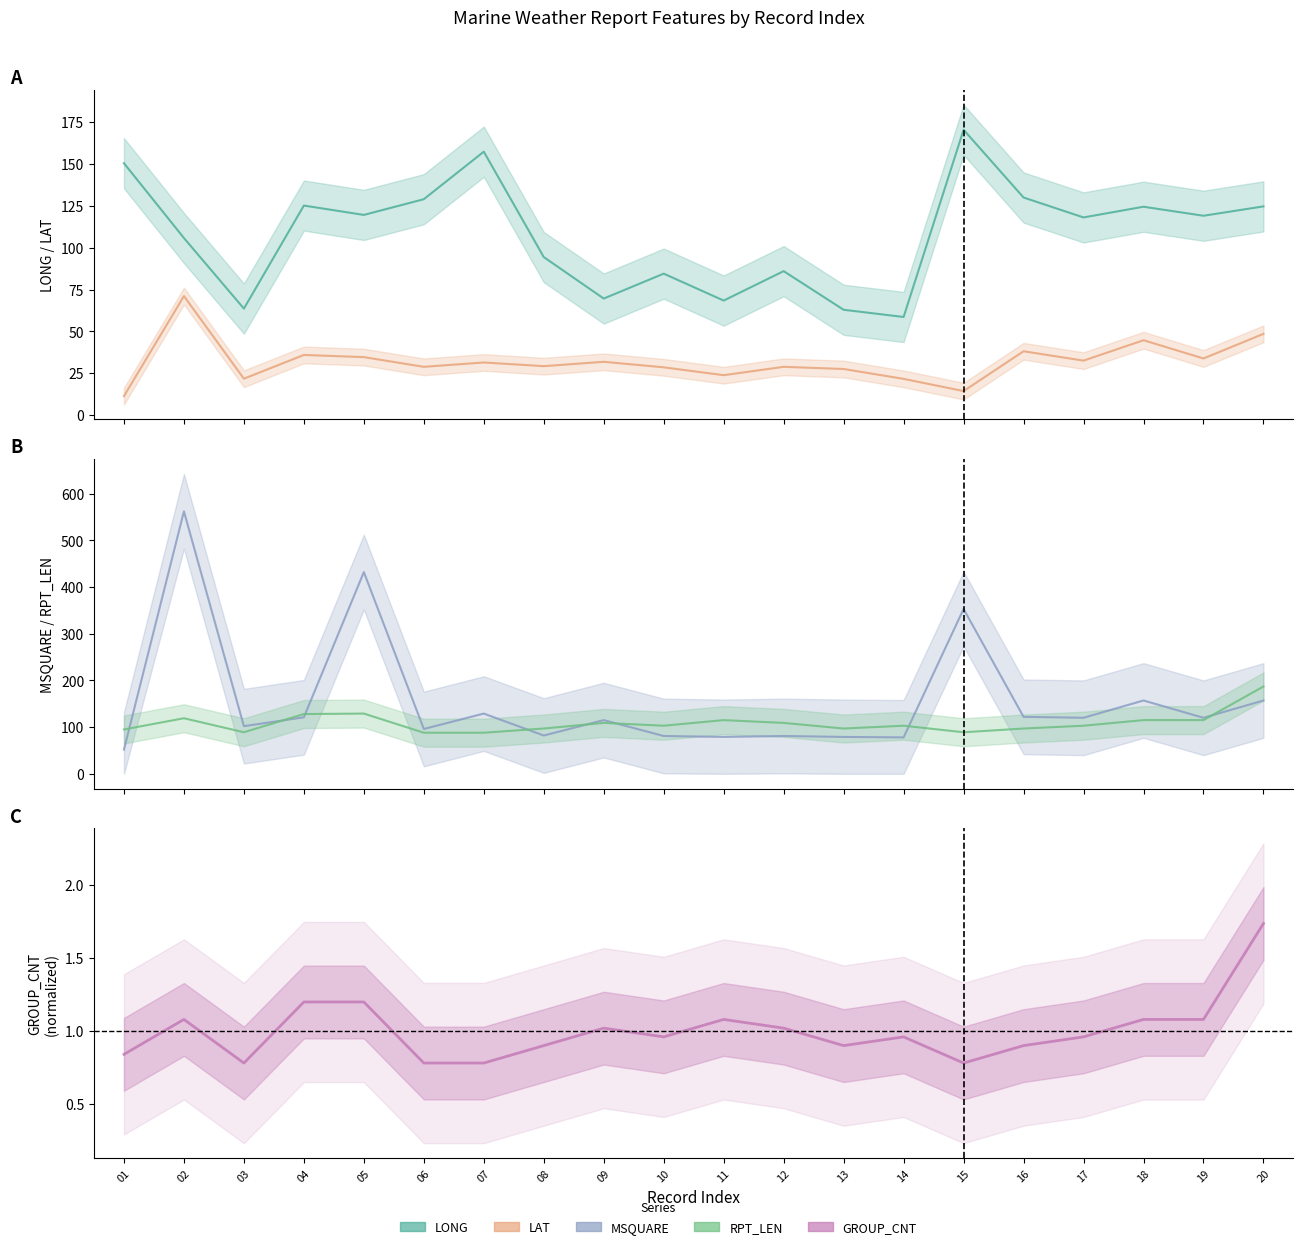

Is the value of LAT at 11 greater than the value of LONG at 03?

No